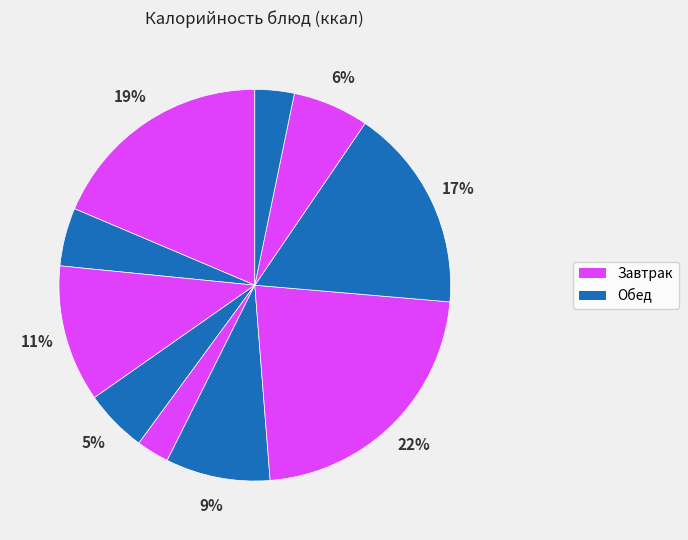

Count the number of slices in the pie.

10